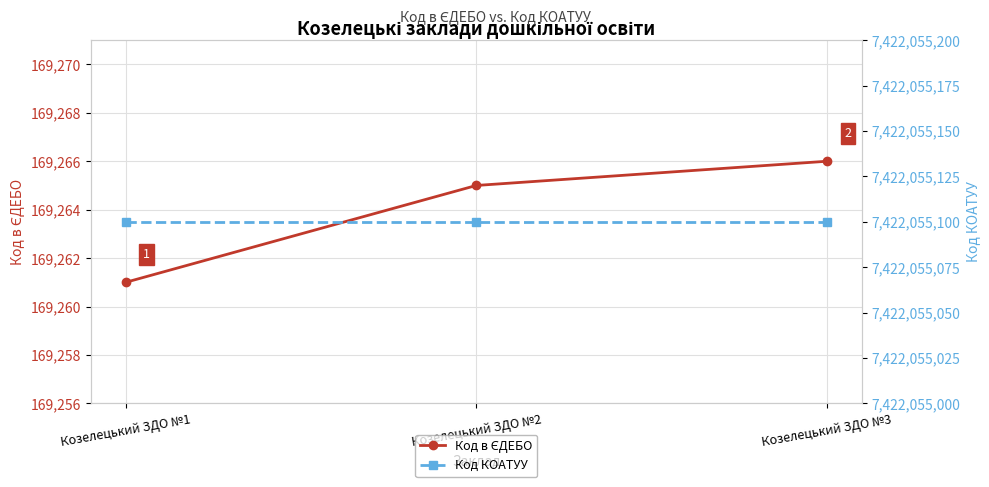

Which series has the largest total across all categories?

Код КОАТУУ